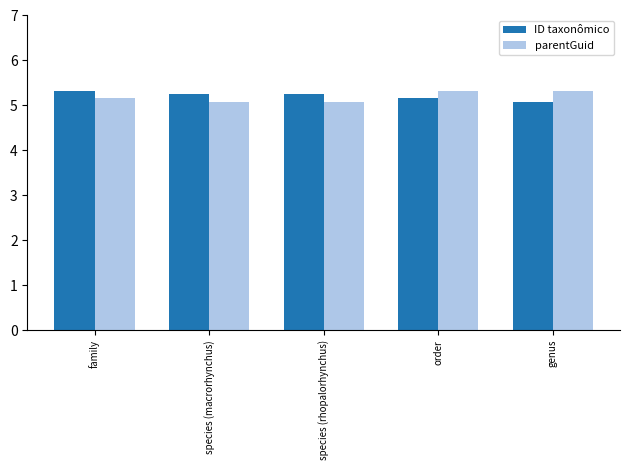

How many bars are there in each group?

2